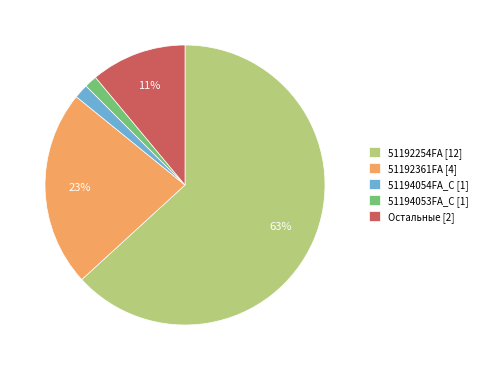

Approximately how many times larger is the value at 51192254FA [12] compared to Остальные [2]?

5.7